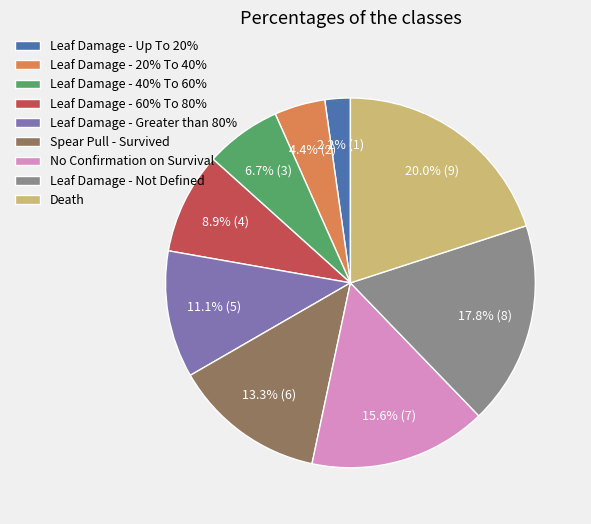

Does any single category account for the majority?

No